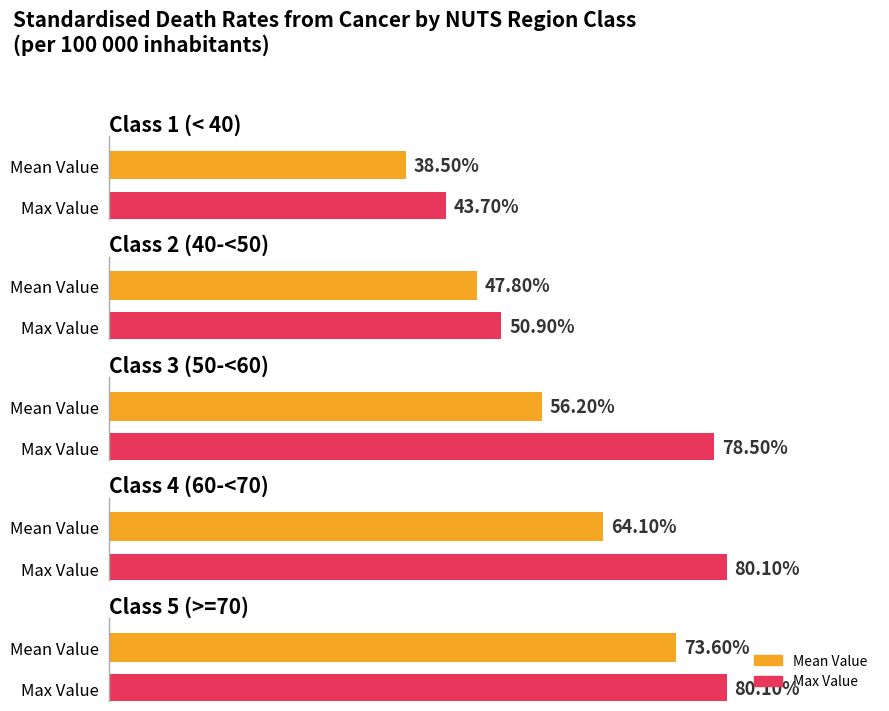

Does the chart contain any negative values?

No